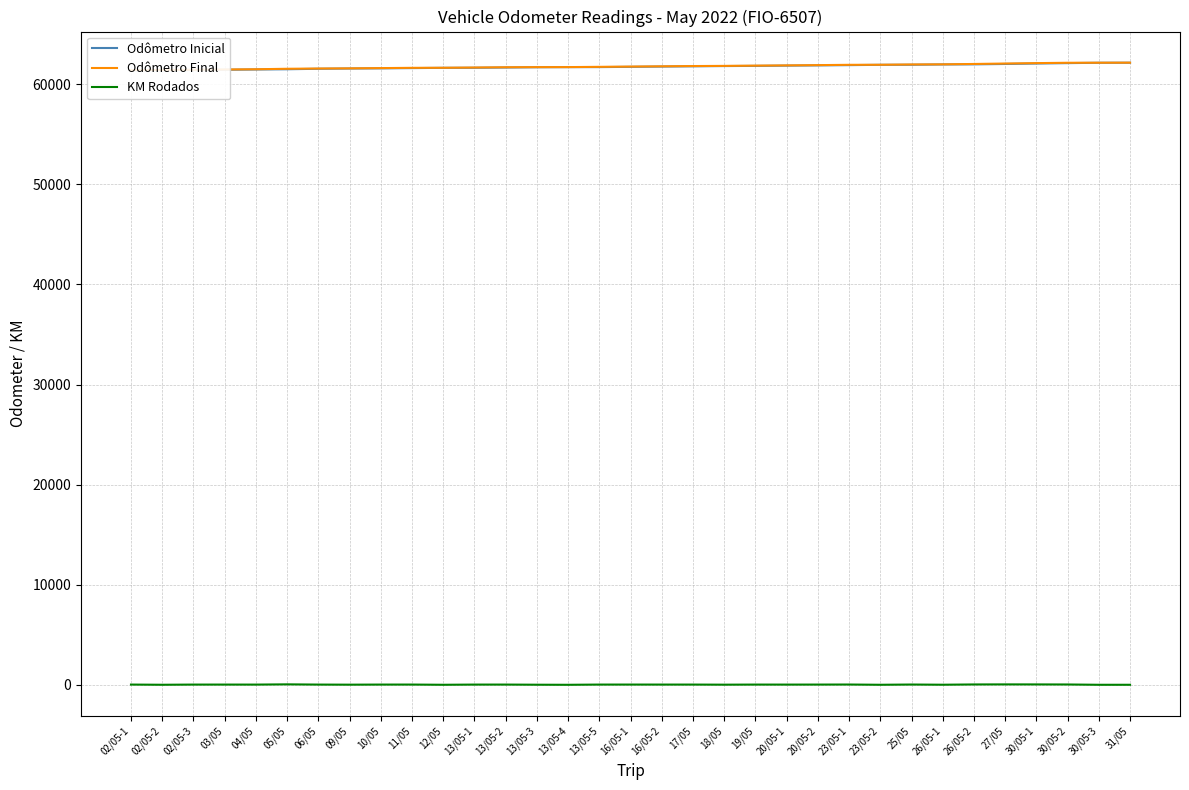

Reading left to right, list all the values displayed in this chart.

Odômetro Inicial: 61398	61424	61431	61456	61482	61506	61554	61579	61595	61621	61648	61654	61679	61705	61717	61721	61747	61774	61800	61826	61842	61868	61892	61918	61949	61955	61985	61996	62034	62078	62119	62154	62159
Odômetro Final: 61424	61431	61456	61482	61506	61554	61579	61595	61621	61648	61654	61679	61705	61717	61721	61747	61774	61800	61826	61842	61868	61892	61918	61949	61955	61985	61996	62034	62078	62119	62154	62159	62165
KM Rodados: 26	7	25	26	24	48	25	16	26	27	6	25	26	12	4	26	27	26	26	16	26	24	26	31	6	30	11	38	44	41	35	5	6